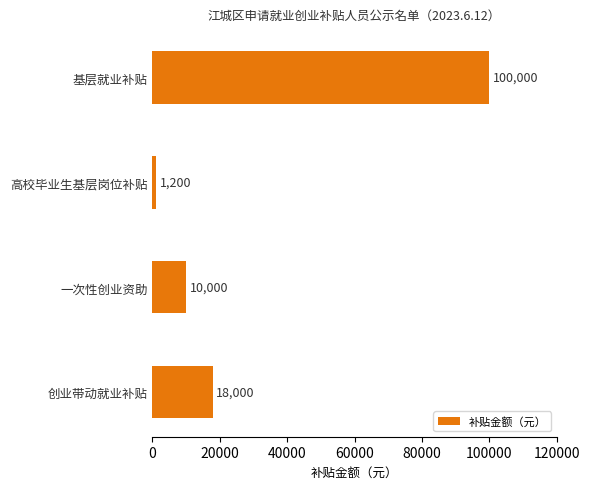

What is the difference between the maximum and minimum values?

98800